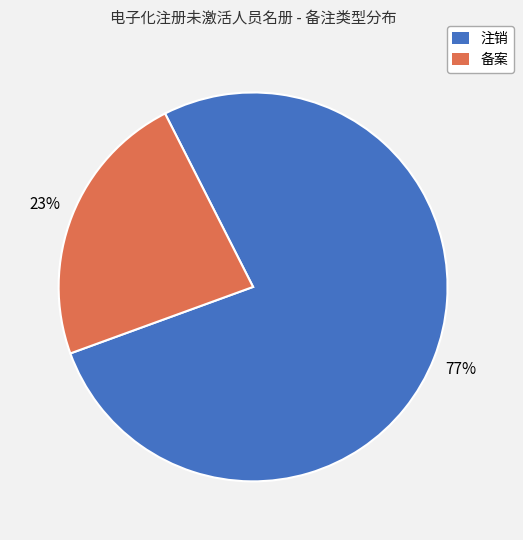

Between 备案 and 注销, which is larger?

注销